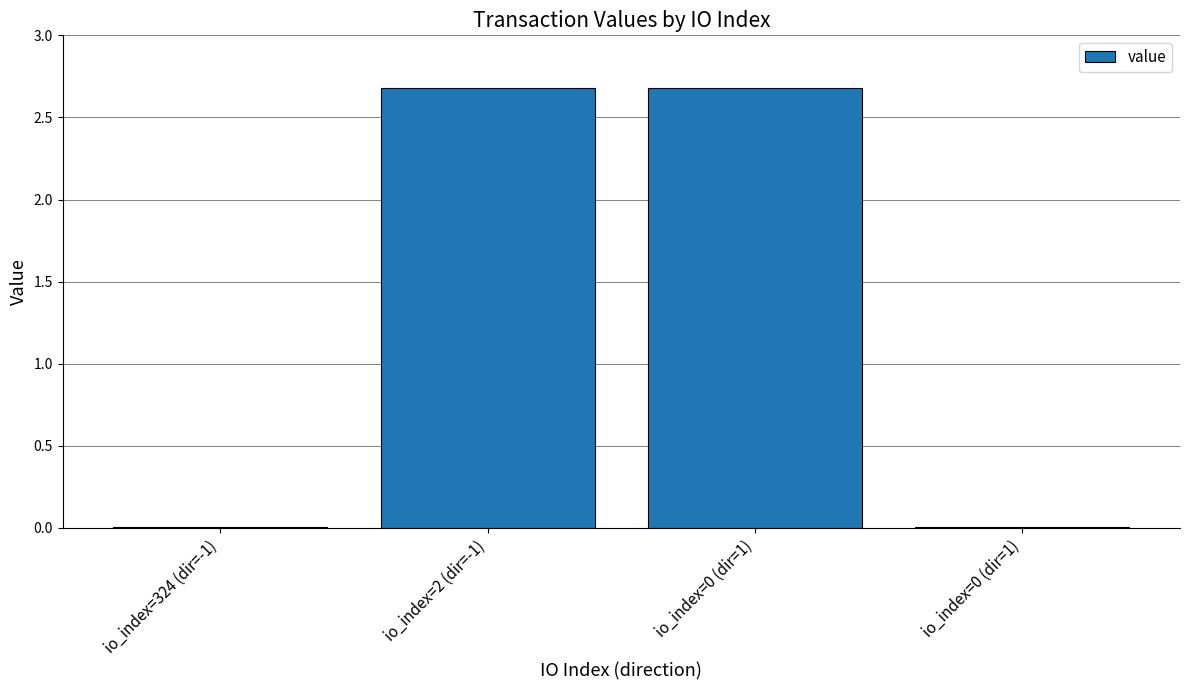

Count the number of values greater than 2.

2